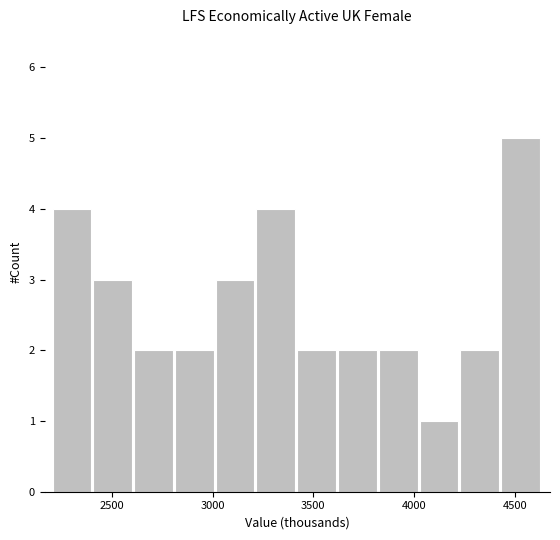

How tall is the bar that spans 2800 to 3000 on the x-axis? Neither the bar edges nor the heights are printed on the chart, so give them approximately, as read against the axes.

2